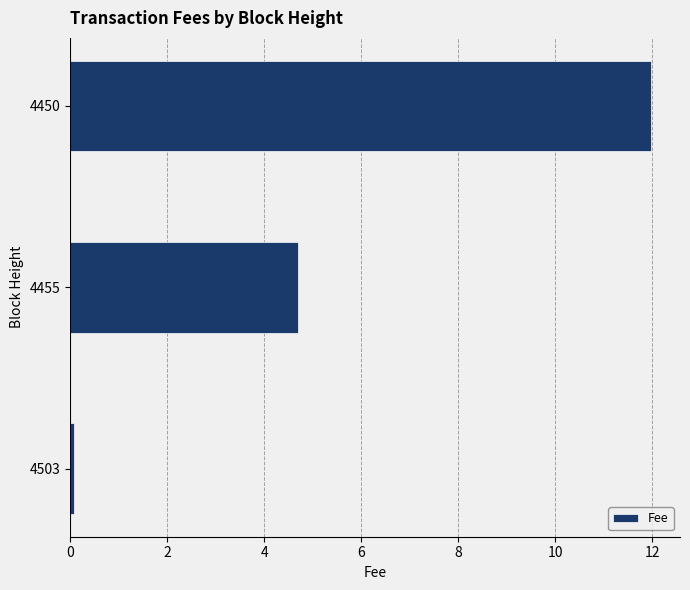

What is the sum of all values?

16.7